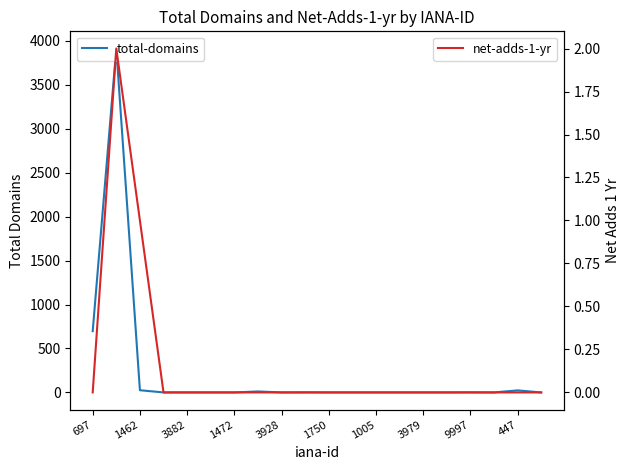

Is it true that net-adds-1-yr equals -1 at 3979?

False